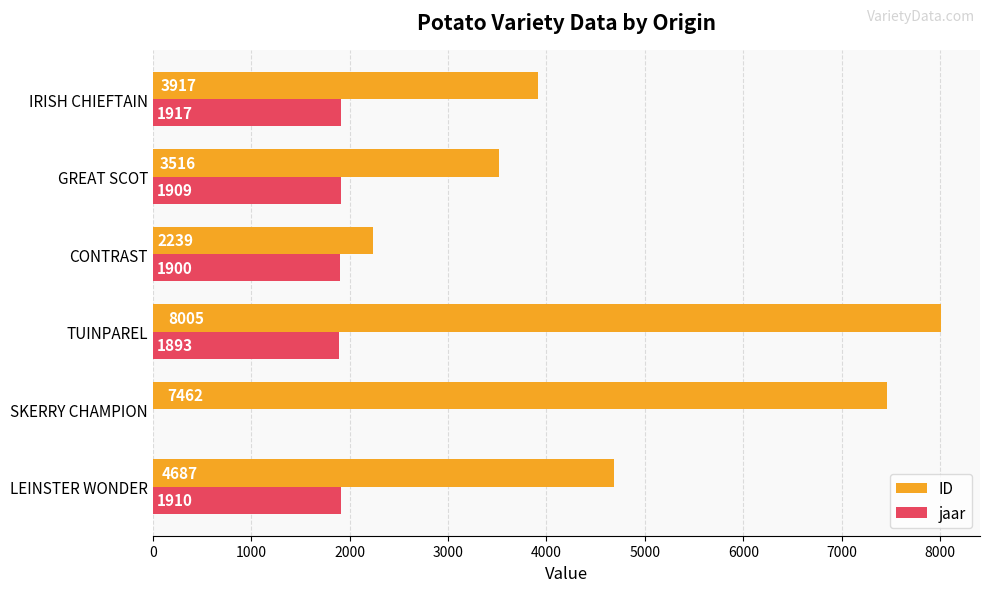

Read the ID value at LEINSTER WONDER, to the nearest 10.

4690